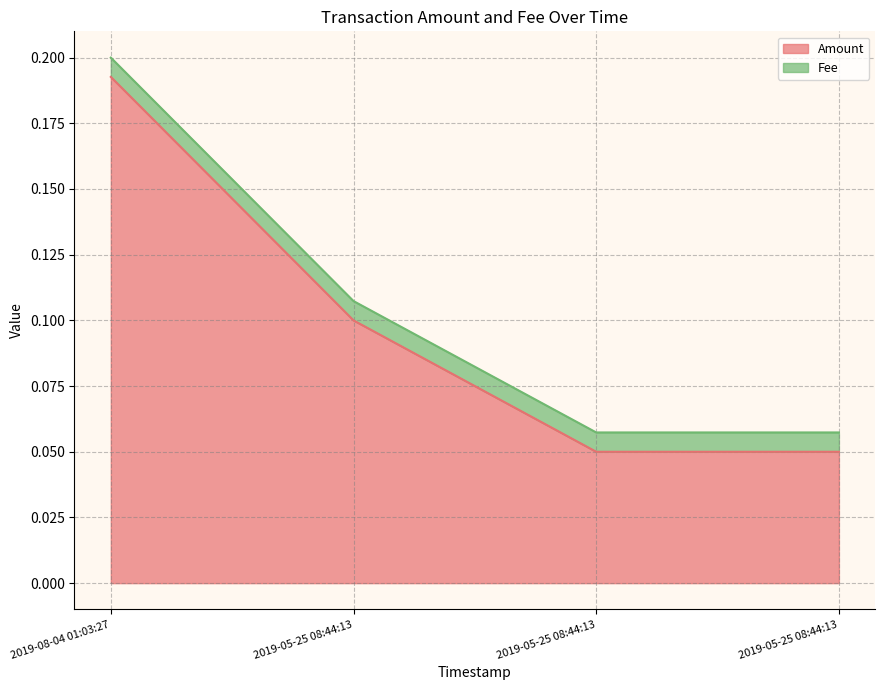

What is the average value?

0.1